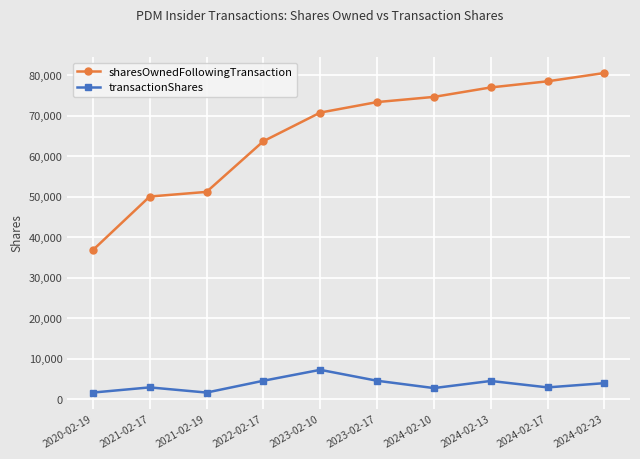

What is the smallest value displayed?

1639